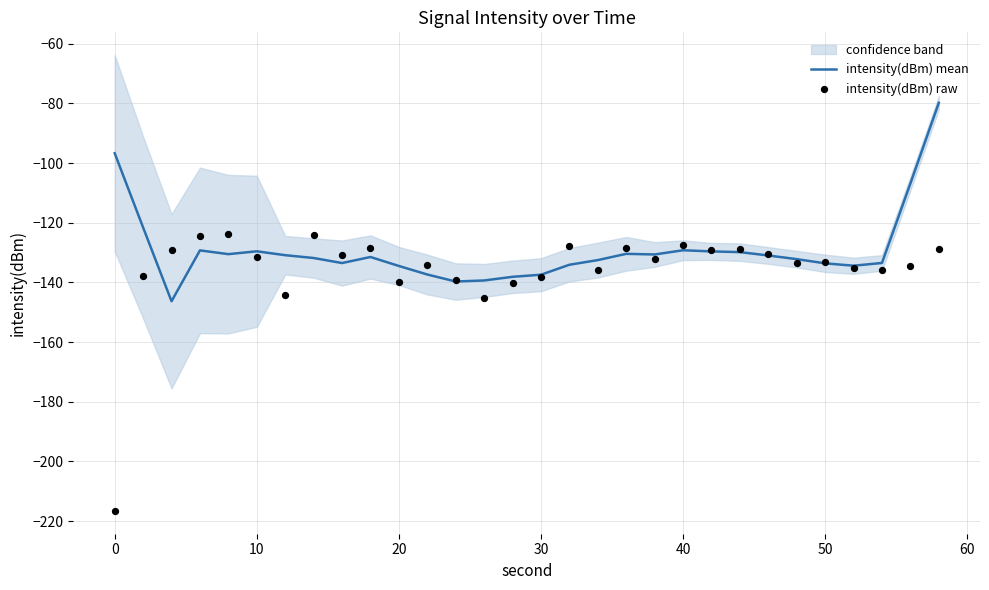

Which series has the largest total across all categories?

intensity(dBm) mean